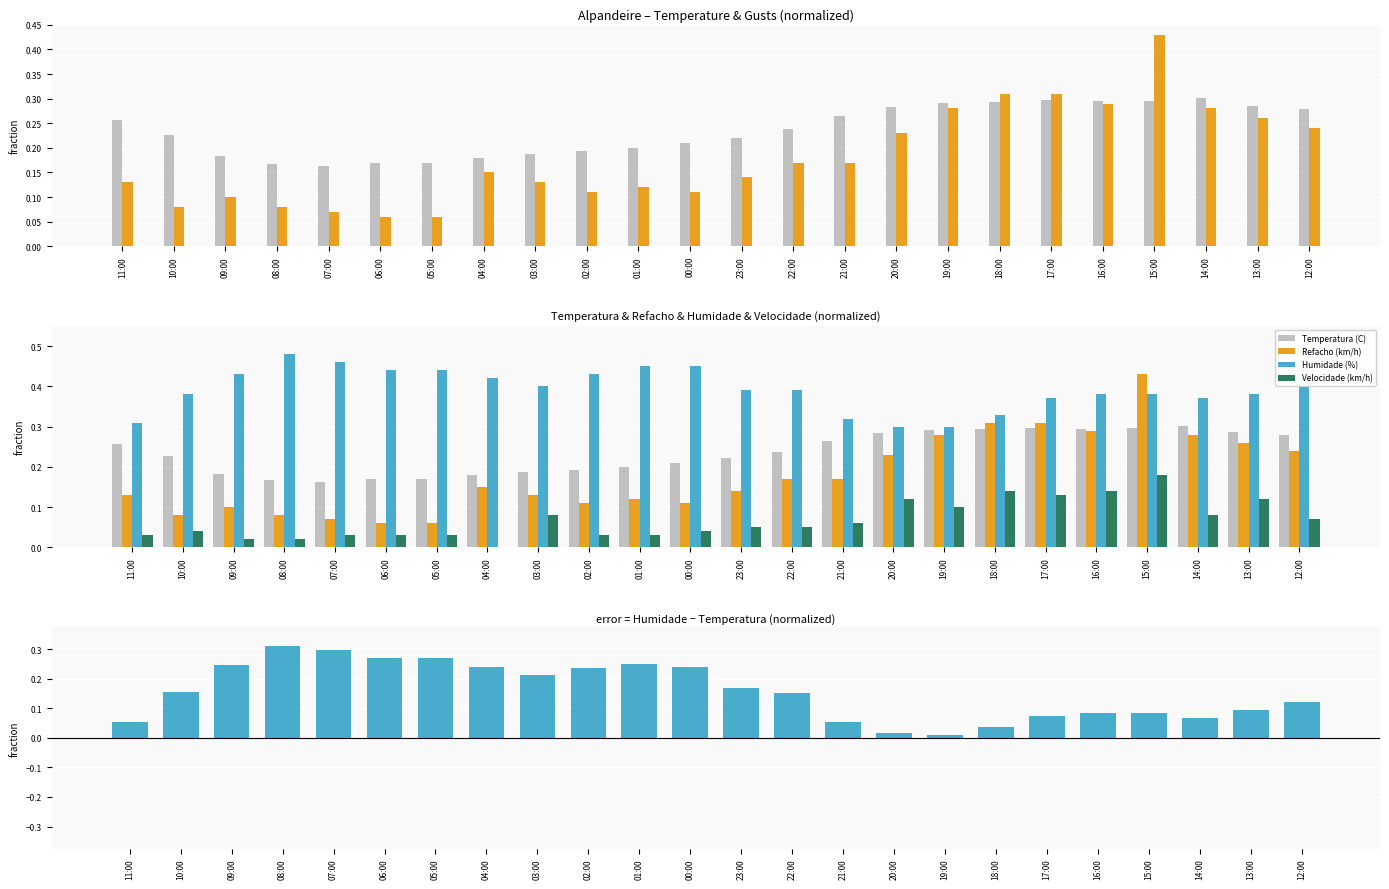

True or false: Velocidade (km/h) has a value of 0.0 at 00:00.

True